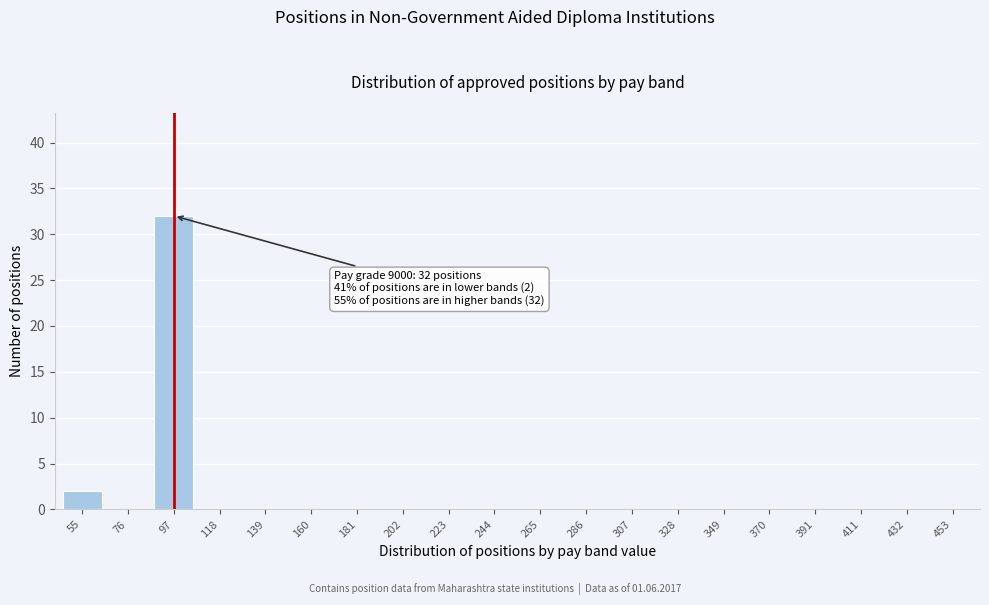

Reading left to right, list all the values displayed in this chart.

55=2	76=0	97=32	118=0	139=0	160=0	181=0	202=0	223=0	244=0	265=0	286=0	307=0	328=0	349=0	370=0	391=0	411=0	432=0	453=0